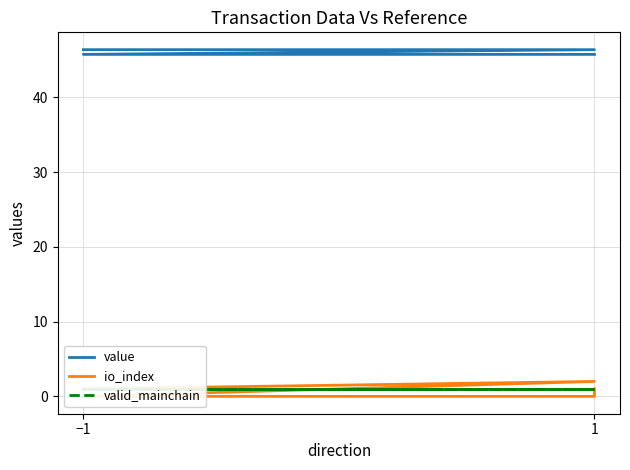

True or false: value and valid_mainchain intersect in this chart.

False